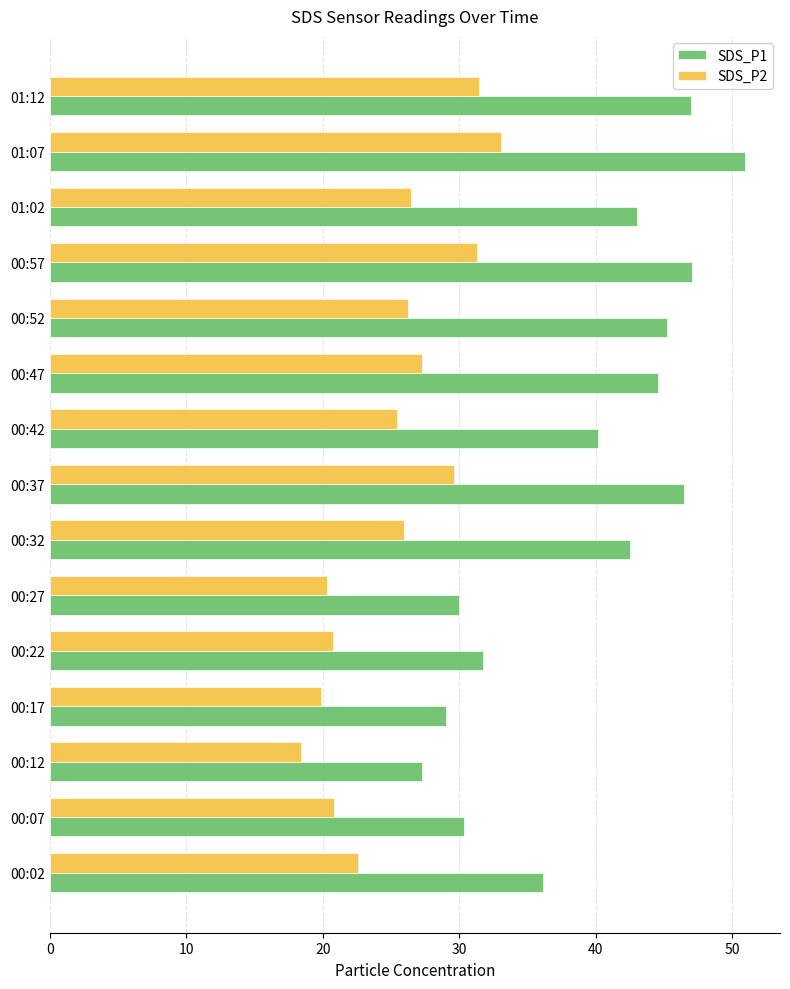

Read the SDS_P2 value at 00:07.

20.8